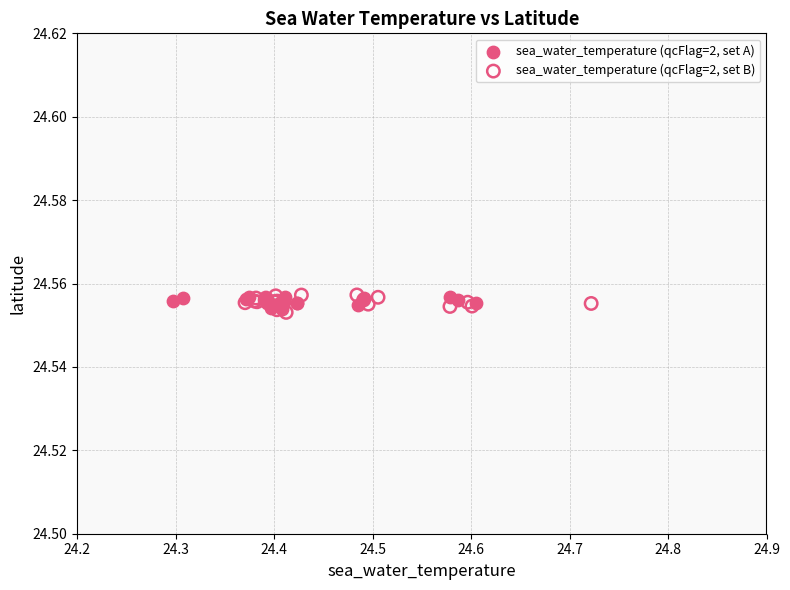

What are all the series names shown in the legend?

sea_water_temperature (qcFlag=2, set A), sea_water_temperature (qcFlag=2, set B)